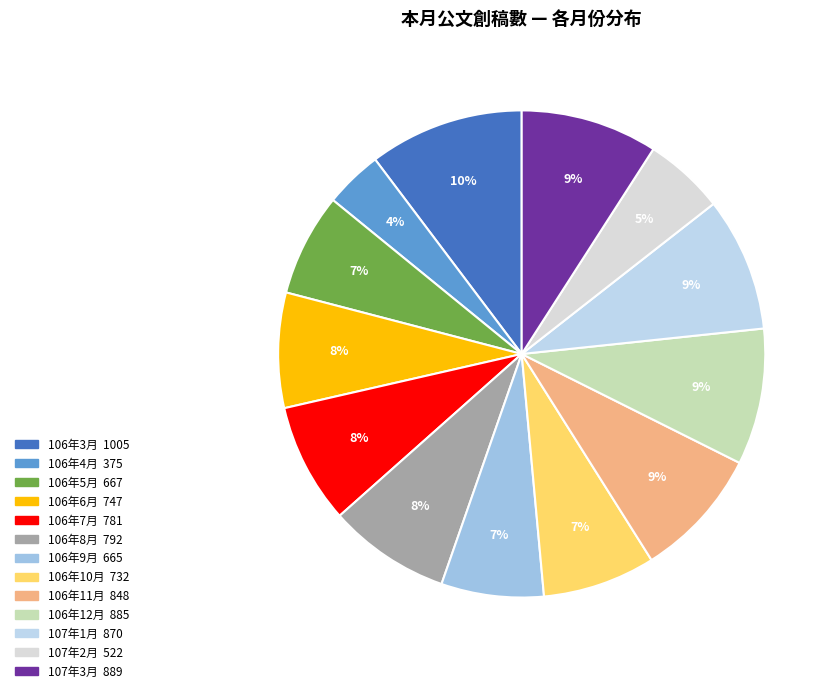

To the nearest percent, what is the difference between the largest and smallest slice percentages?

6%